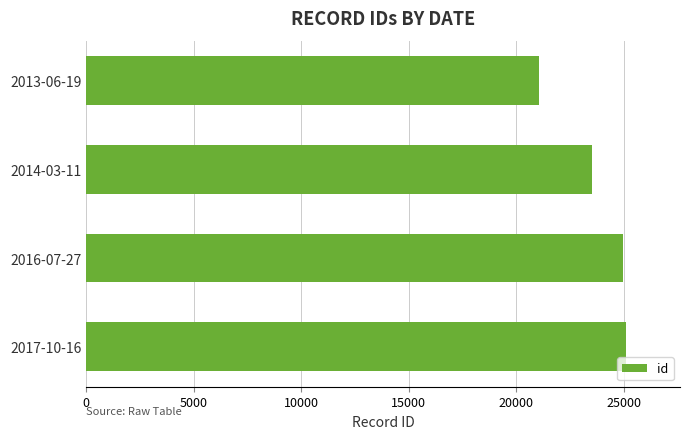

Which category has the lowest value across all series?

2013-06-19